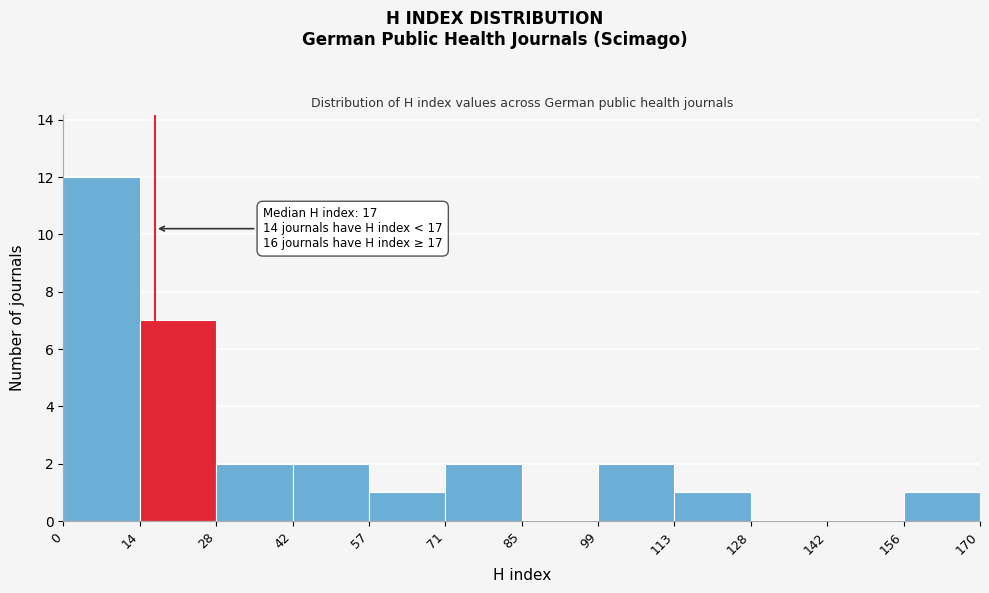

Which range on the x-axis has the tallest bar?

0 to 14